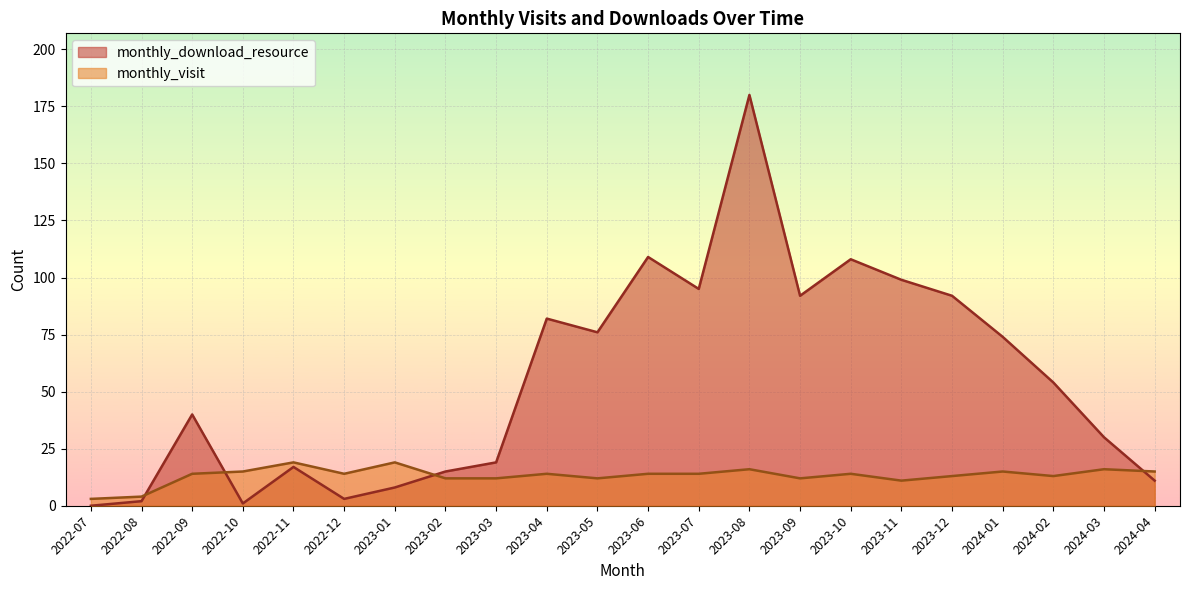

Does the chart display data point markers on the line(s)?

No